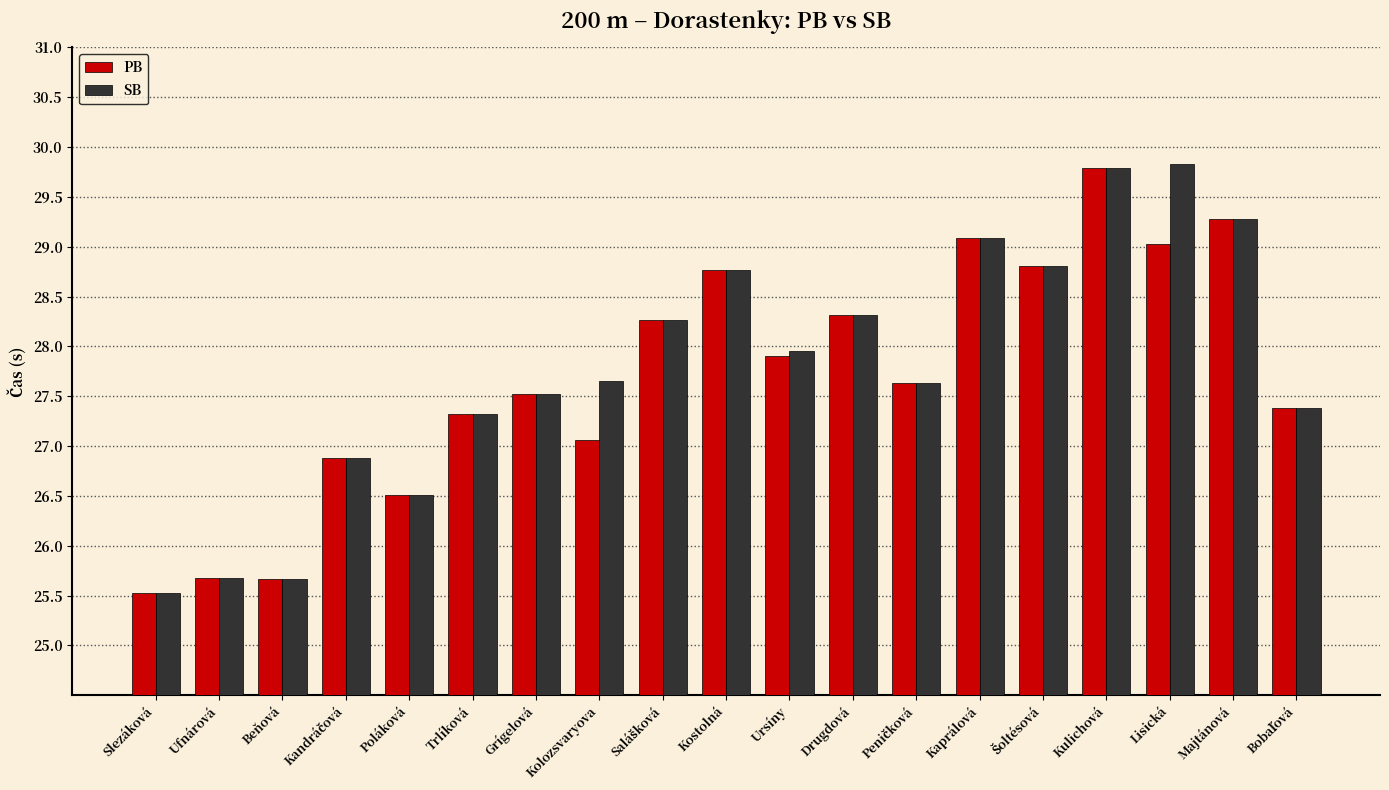

How many values in the SB series exceed 27?

14